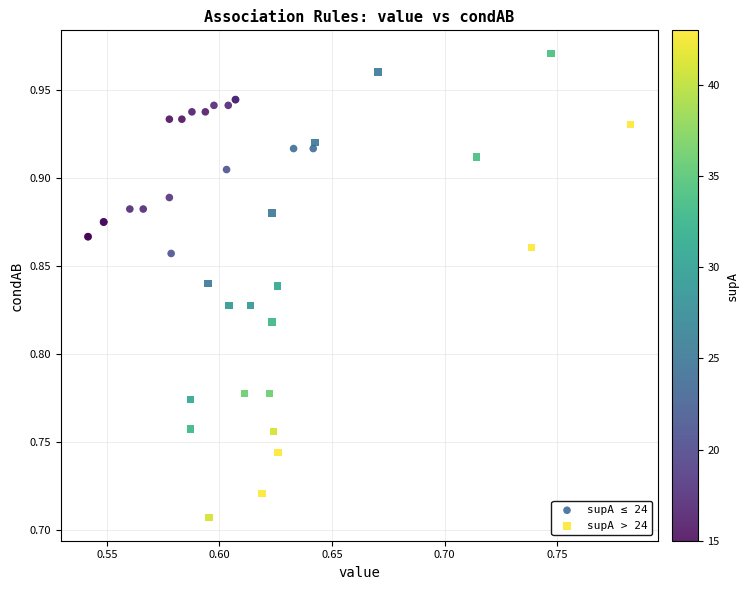

Which series reaches the maximum Y coordinate?

supA > 24